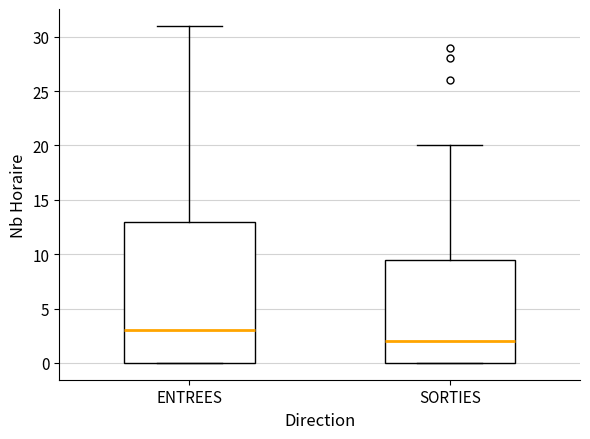

Reading left to right, read every box against the y-axis: the position of its median line, the range the box covers, and the ends of its whiskers. The values are not printed on the chart, so give them approximately, as read against the axis.

ENTREES: median 3.0, box 0.0 to 13.0, whiskers 0.0 to 31.0
SORTIES: median 2.0, box 0.0 to 9.5, whiskers 0.0 to 20.0